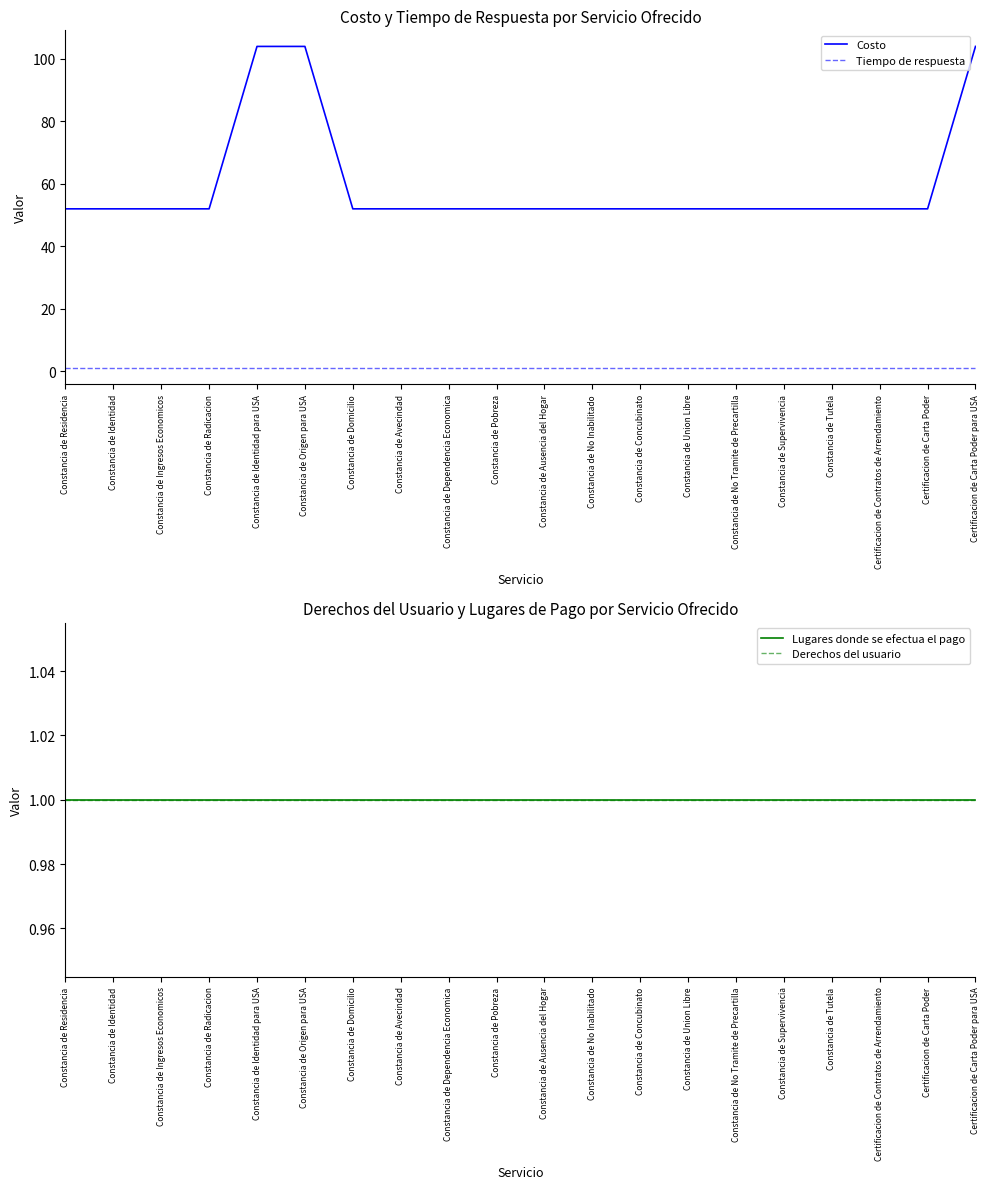

The value of Derechos del usuario at Constancia de Pobreza is 1. True or false?

False